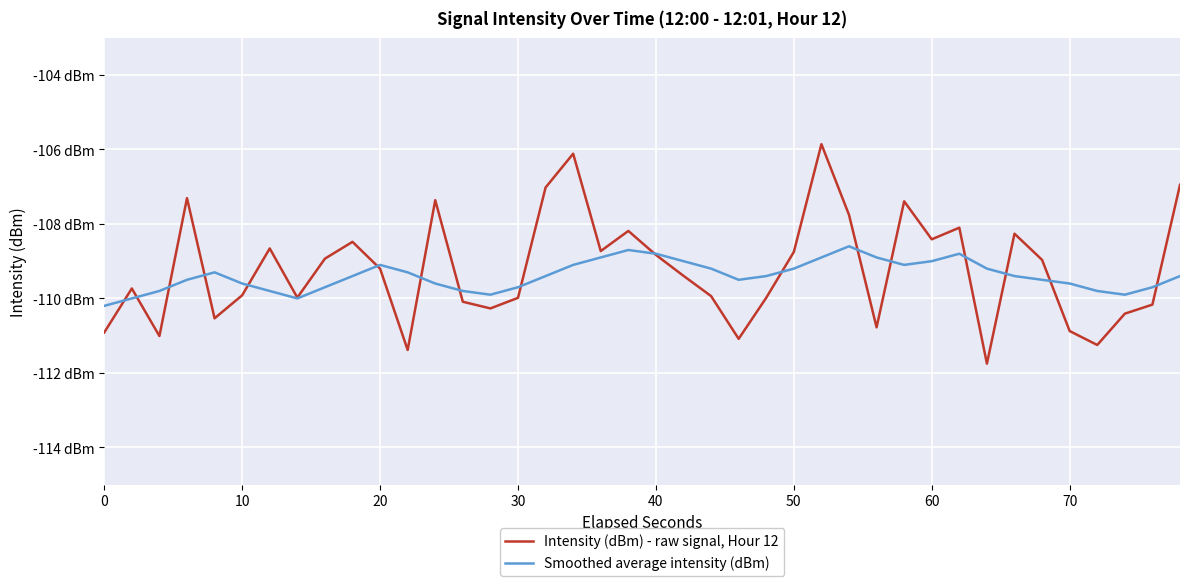

Does the chart have visible grid lines?

Yes